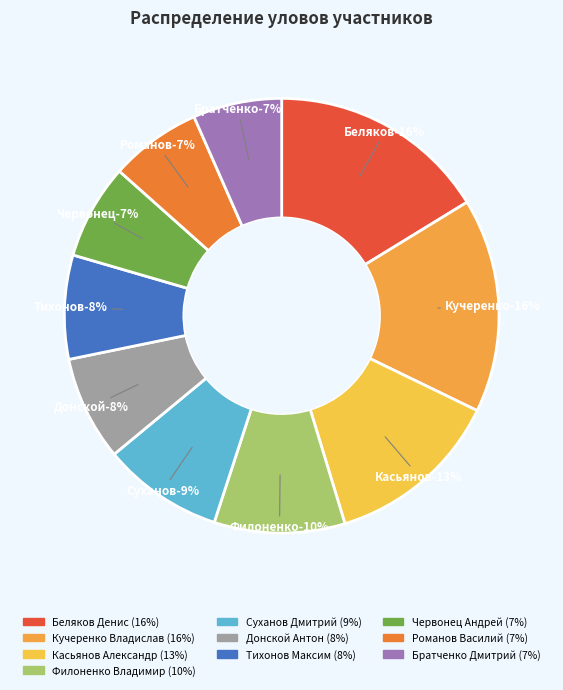

Which has a higher value, Суханов Дмитрий or Романов Василий?

Суханов Дмитрий